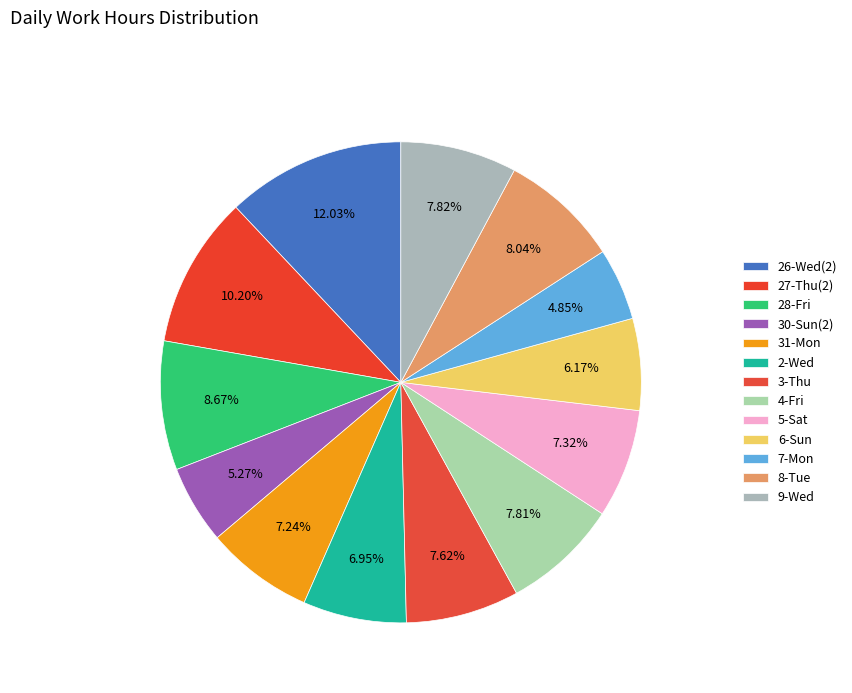

Is it true that 7-Mon is 1% of the pie?

False